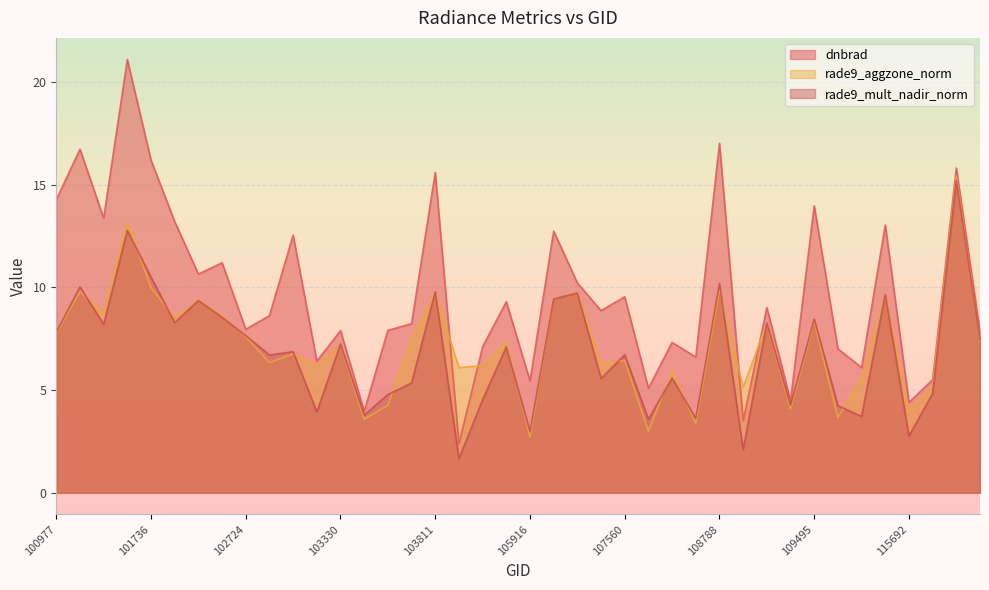

True or false: dnbrad and rade9_aggzone_norm intersect in this chart.

True